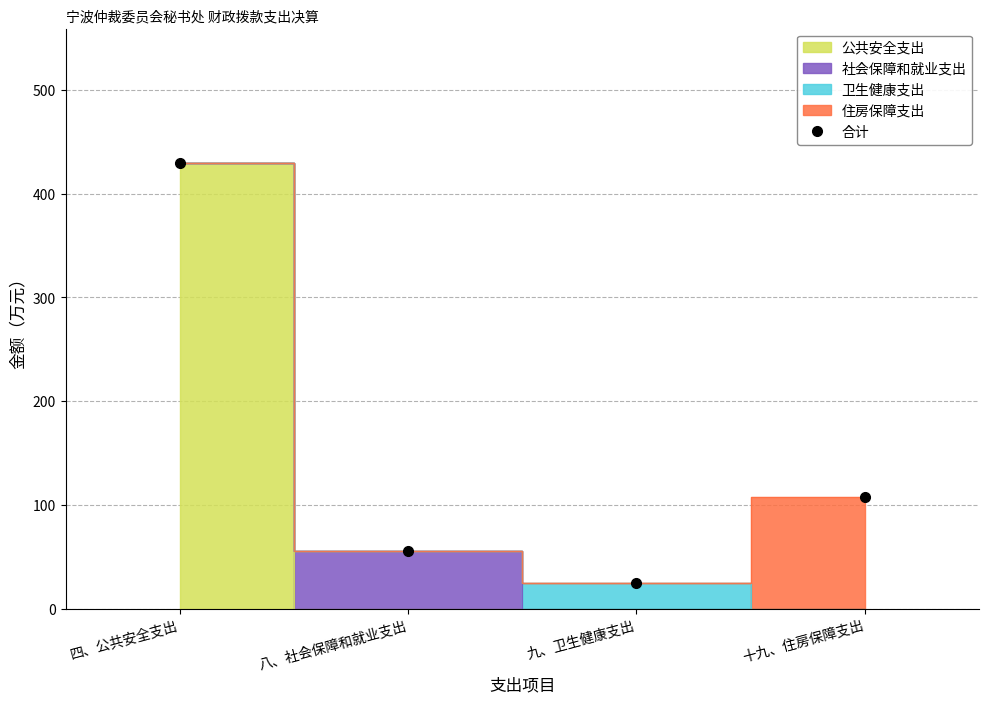

What is the change in value from 四、公共安全支出 to 十九、住房保障支出?

-322.5